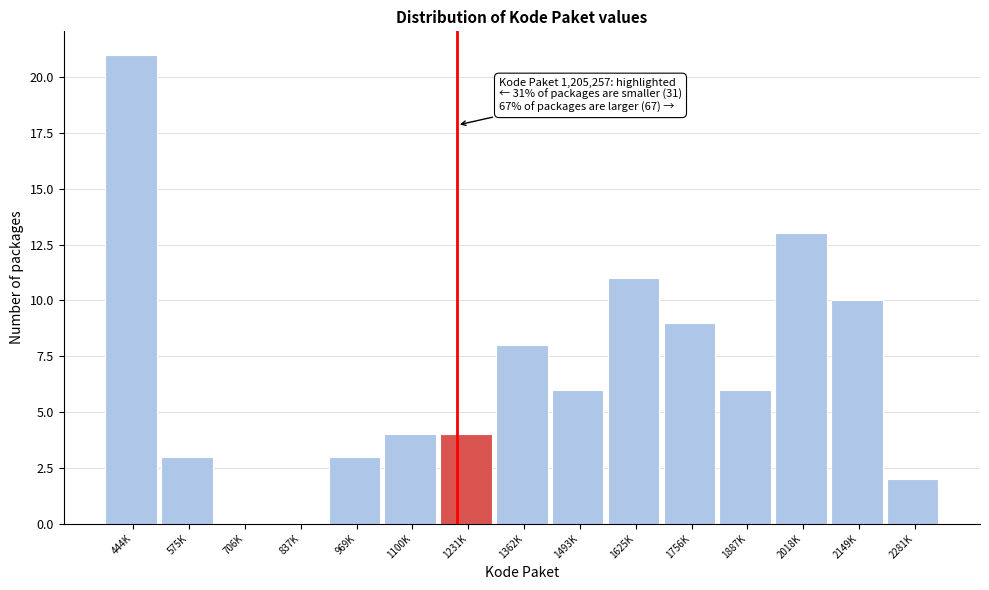

Reading right to left, extract all data points from this chart.

2281K=2	2149K=10	2018K=13	1887K=6	1756K=9	1625K=11	1493K=6	1362K=8	1231K=4	1100K=4	969K=3	837K=0	706K=0	575K=3	444K=21